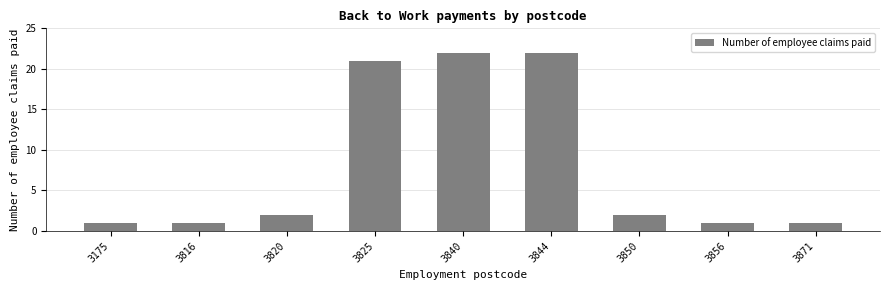

What is the greatest value displayed?

22